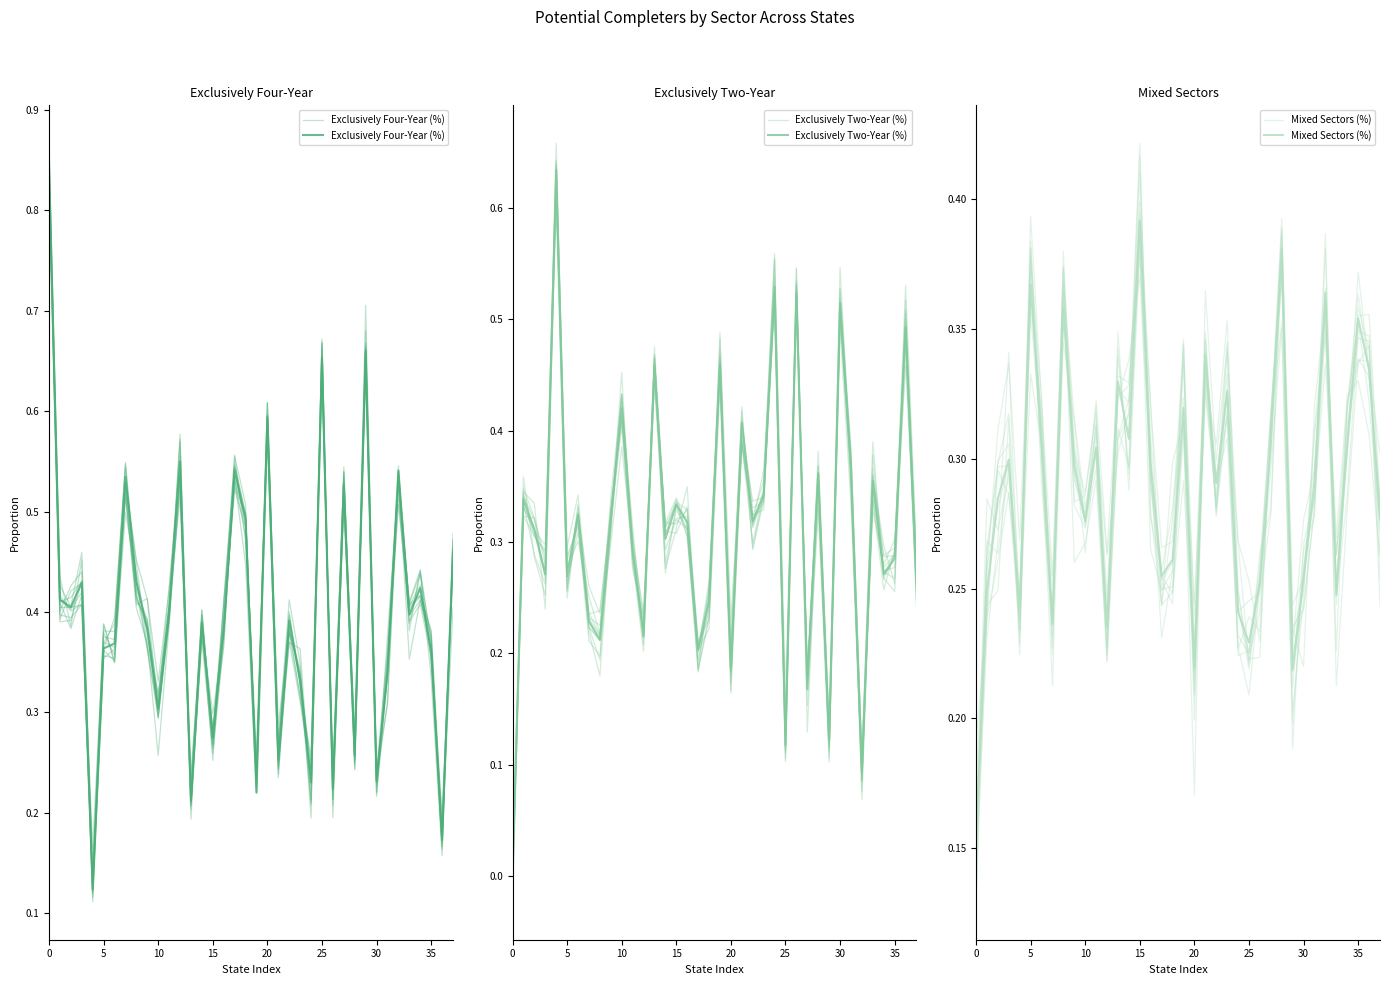

Reading left to right, list all the values displayed in this chart.

Exclusively Four-Year (%): 0.8	0.4	0.4	0.4	0.1	0.4	0.4	0.5	0.4	0.4	0.3	0.4	0.5	0.2	0.4	0.3	0.4	0.5	0.5	0.2	0.6	0.3	0.4	0.3	0.2	0.7	0.2	0.5	0.3	0.7	0.2	0.3	0.5	0.4	0.4	0.4	0.2	0.5
Exclusively Two-Year (%): 0.0	0.3	0.3	0.3	0.6	0.3	0.3	0.2	0.2	0.3	0.4	0.3	0.2	0.5	0.3	0.3	0.3	0.2	0.2	0.5	0.2	0.4	0.3	0.3	0.5	0.1	0.5	0.2	0.4	0.1	0.5	0.4	0.1	0.4	0.3	0.3	0.5	0.3
Mixed Sectors (%): 0.2	0.2	0.3	0.3	0.2	0.4	0.3	0.2	0.4	0.3	0.3	0.3	0.2	0.3	0.3	0.4	0.3	0.3	0.3	0.3	0.2	0.3	0.3	0.3	0.2	0.2	0.3	0.3	0.4	0.2	0.3	0.3	0.4	0.2	0.3	0.4	0.3	0.3